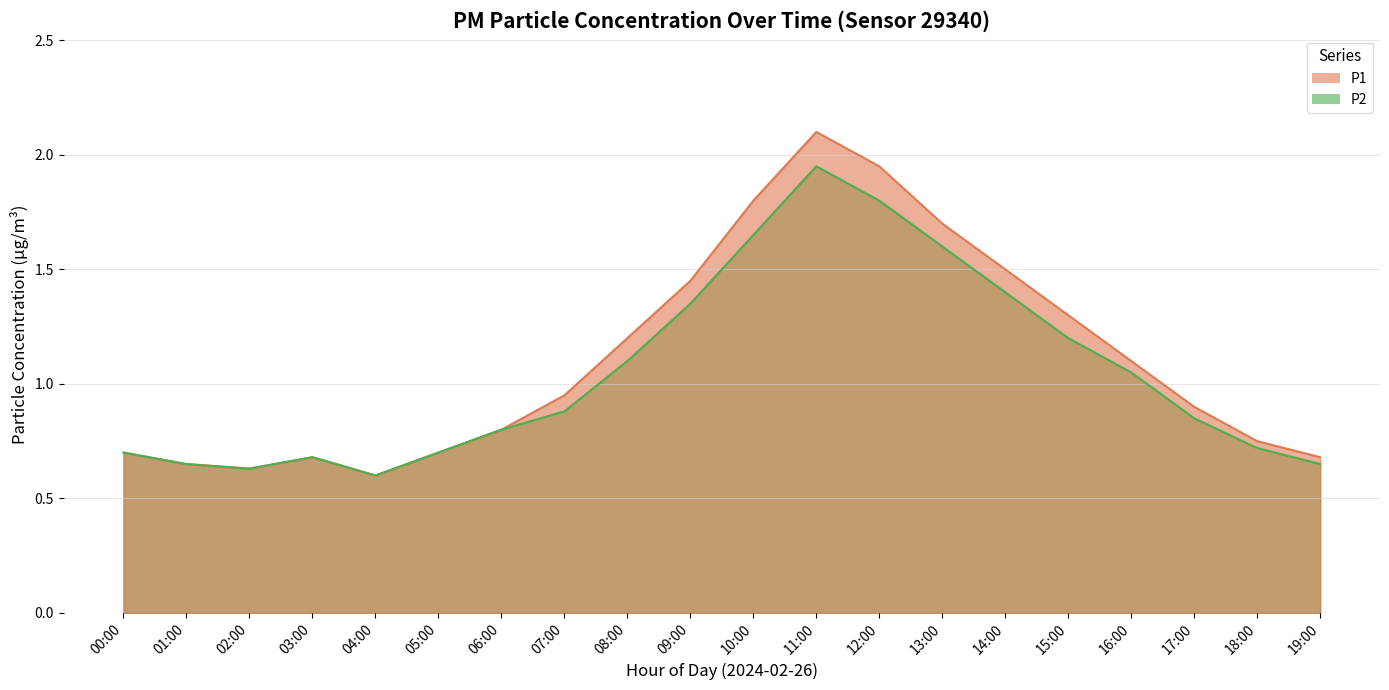

What is the total value across all series at 13:00?

3.3